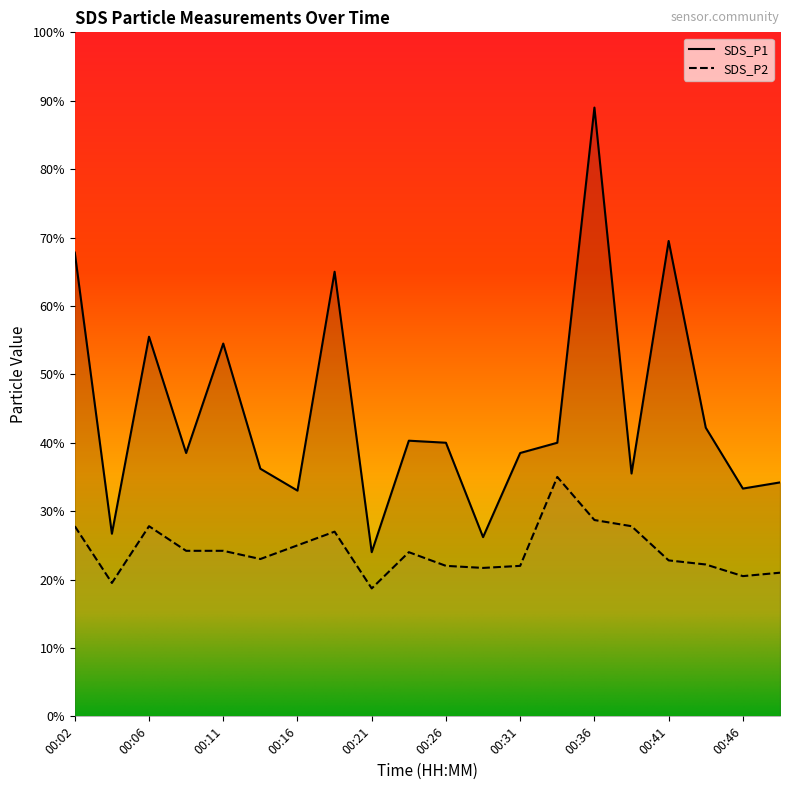

True or false: SDS_P2 and SDS_P1 intersect in this chart.

False